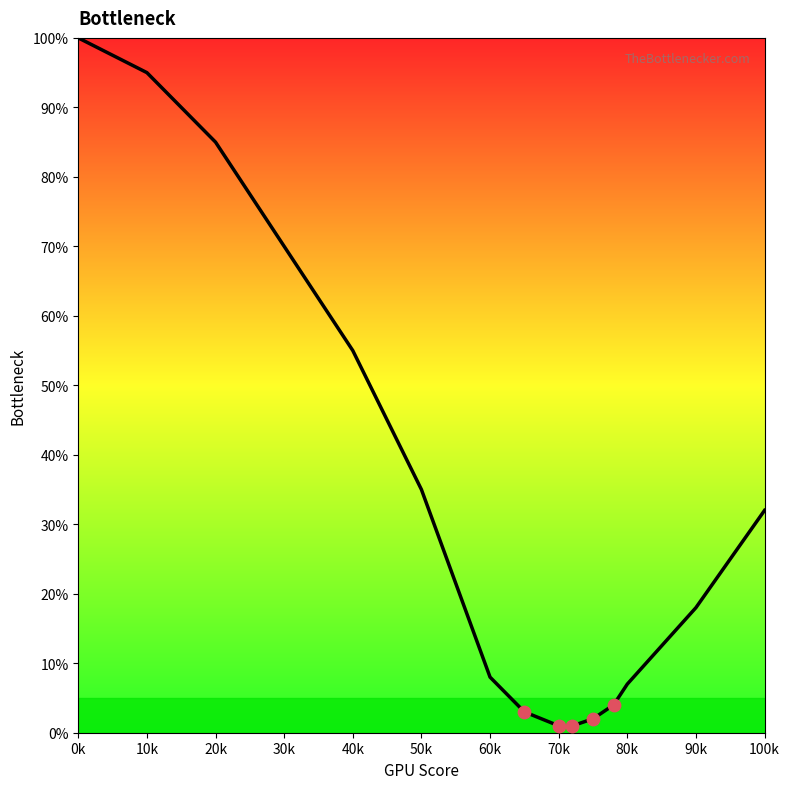

What is the greatest value displayed?

100